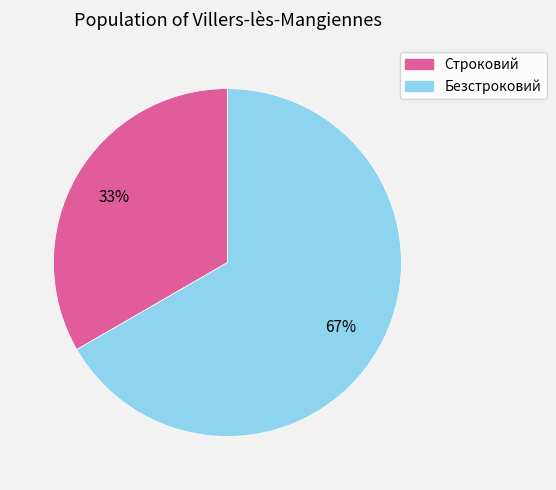

Count the number of slices in the pie.

2